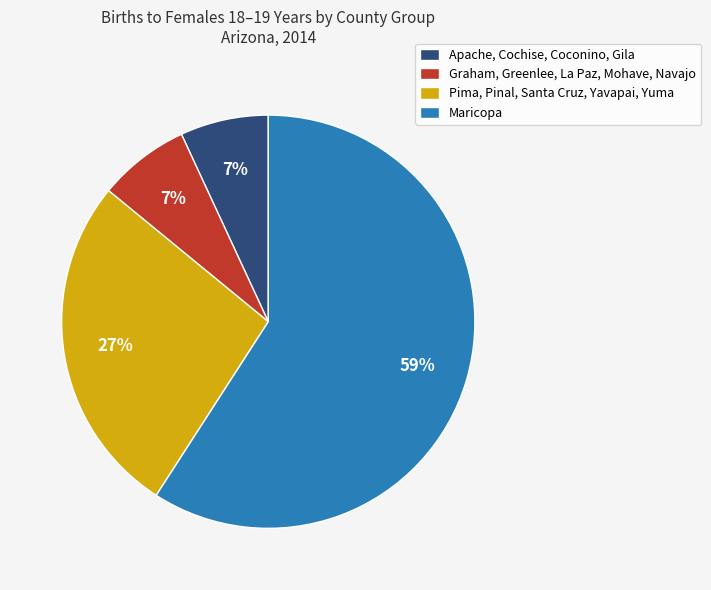

Is the sum of Apache, Cochise, Coconino, Gila and Graham, Greenlee, La Paz, Mohave, Navajo greater than half?

No